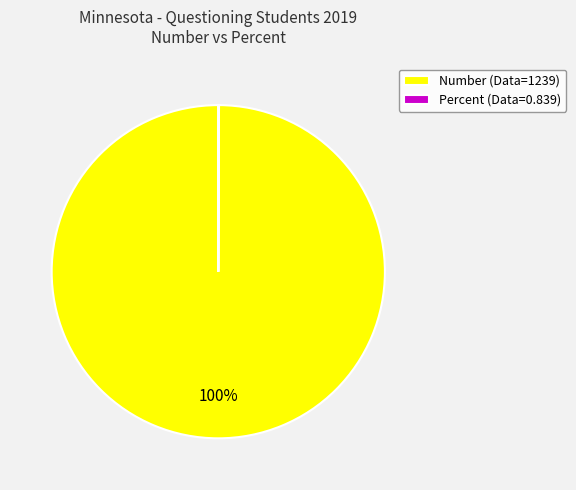

Which slice is the largest?

Number